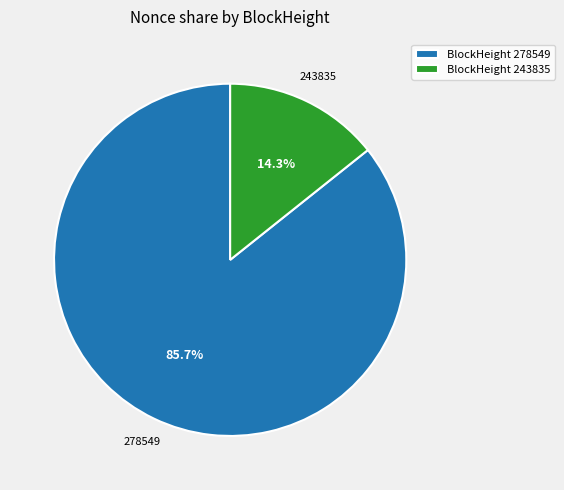

Which category accounts for the majority?

BlockHeight 278549